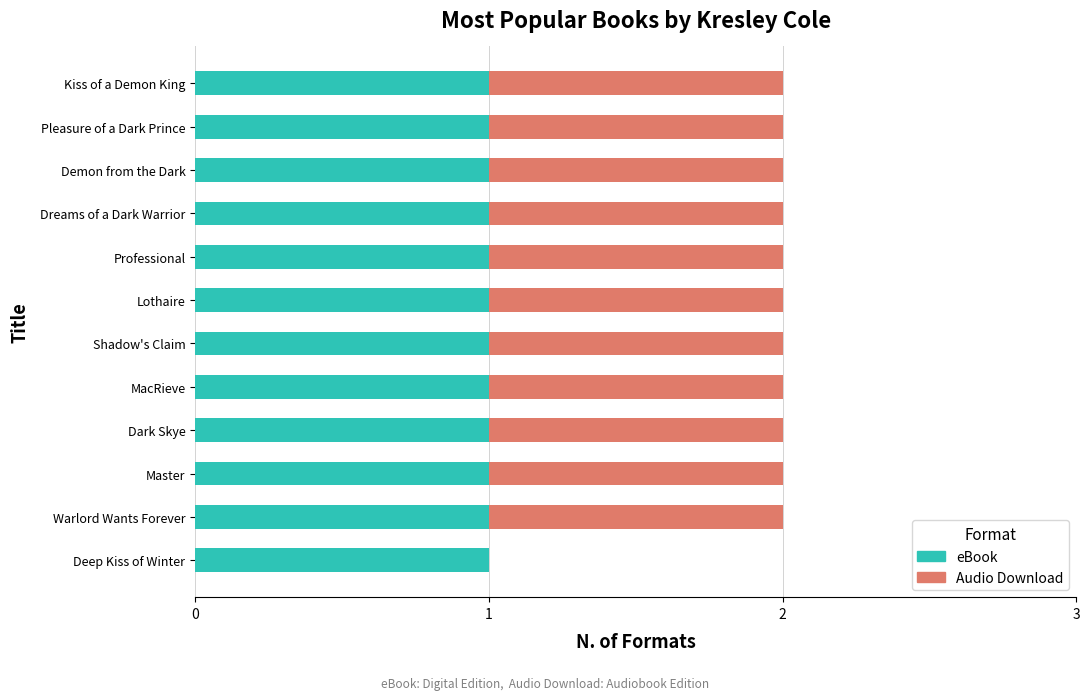

True or false: eBook has a value of 1 at Demon from the Dark.

True